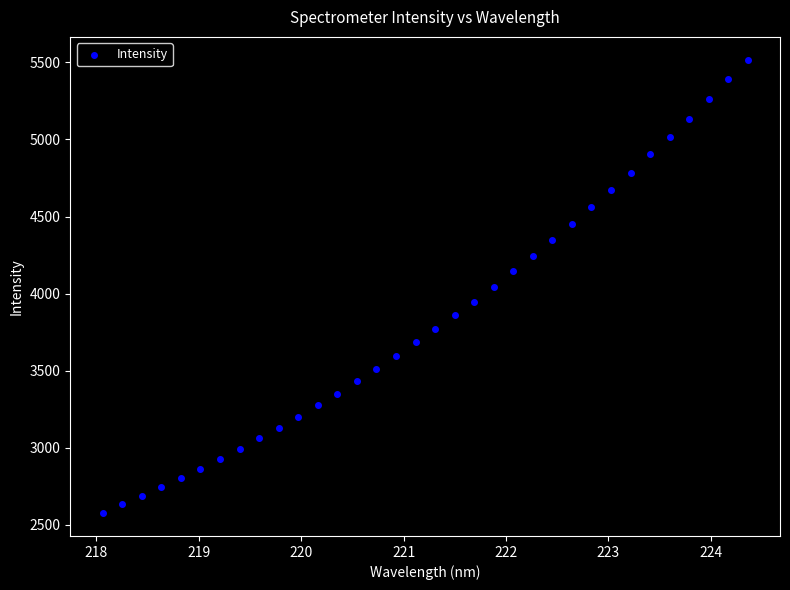

What is the range of X values (max minus min)?

6.3